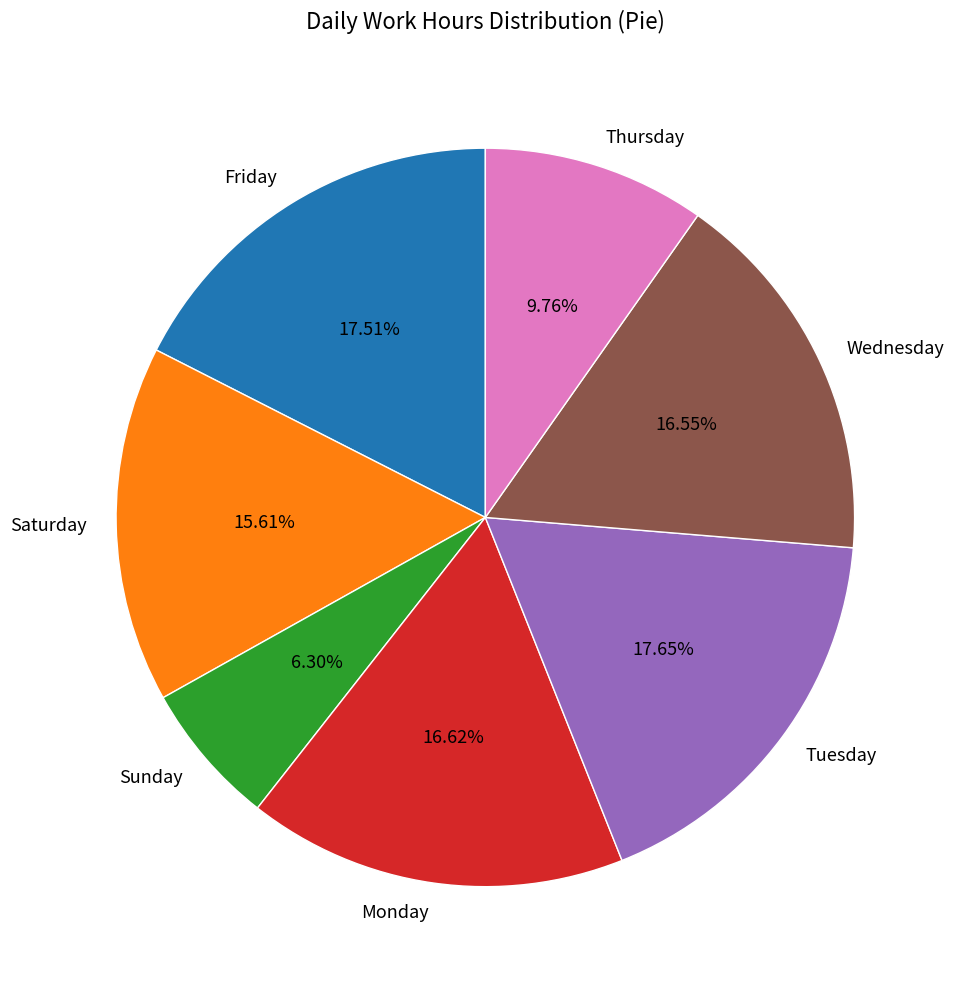

Between Tuesday and Wednesday, which is larger?

Tuesday